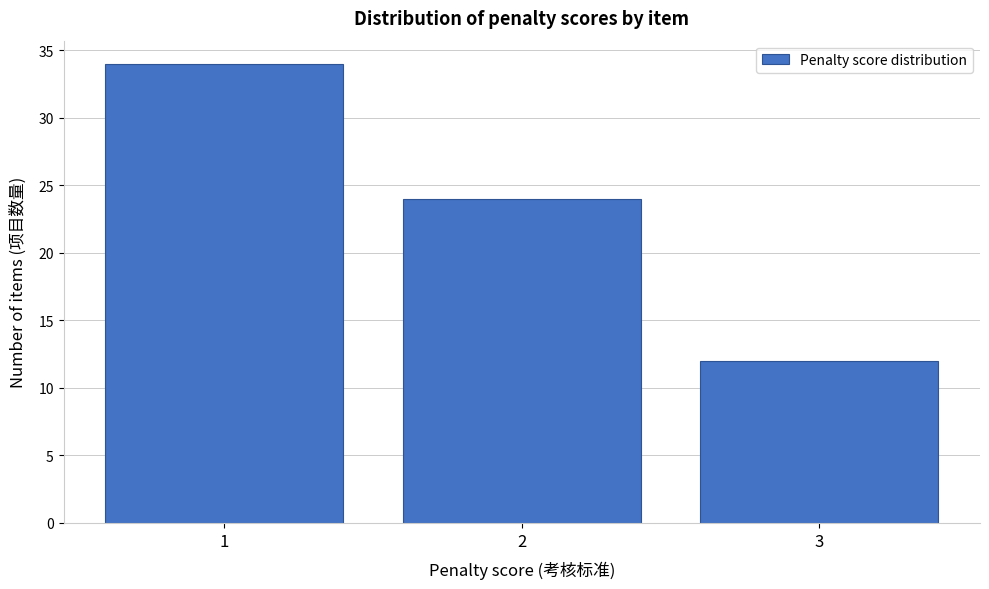

Over which range of the x-axis is the bar tallest?

0.5 to 1.5